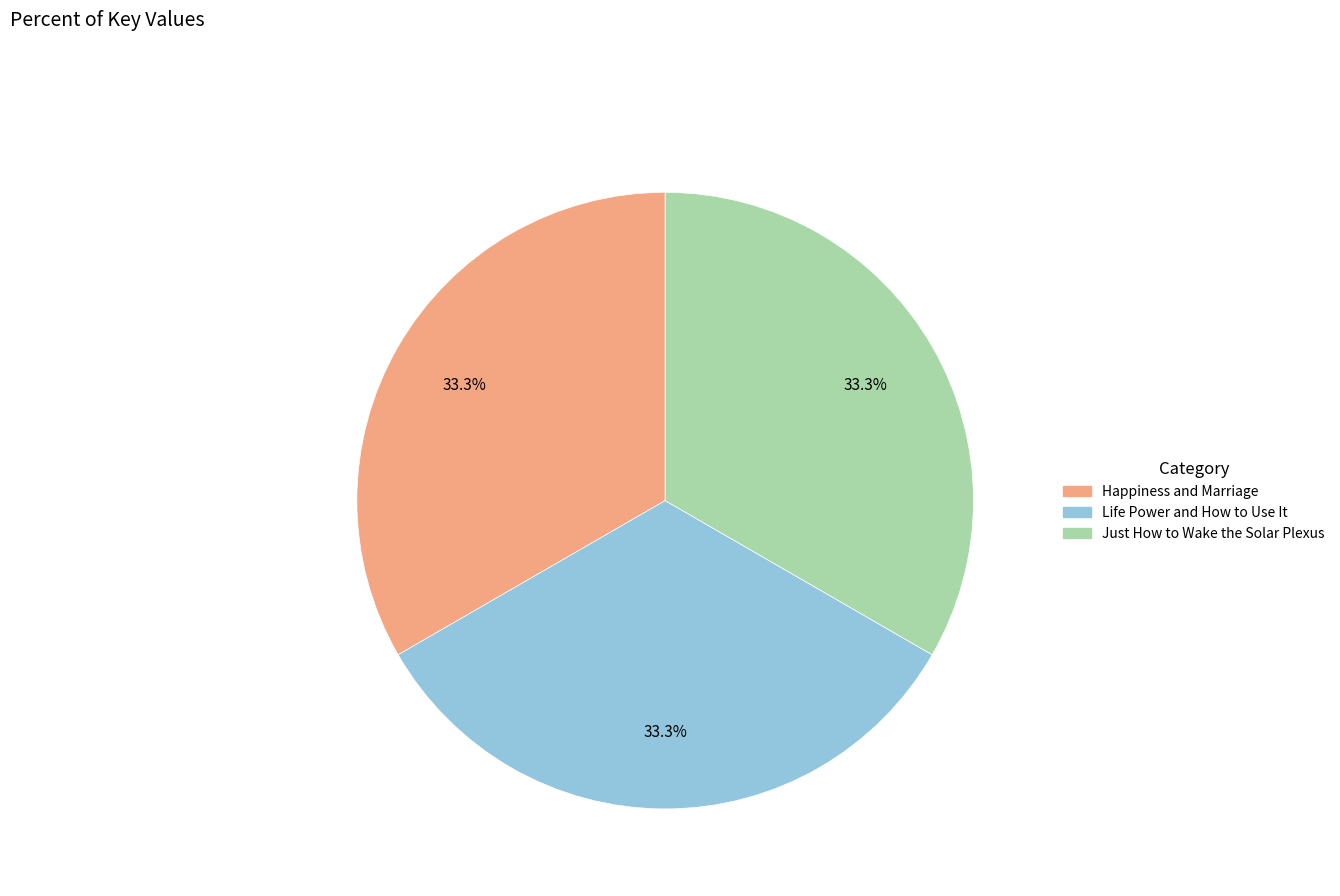

Combined, what portion of the pie is Life Power and How to Use It and Just How to Wake the Solar Plexus?

66.7%